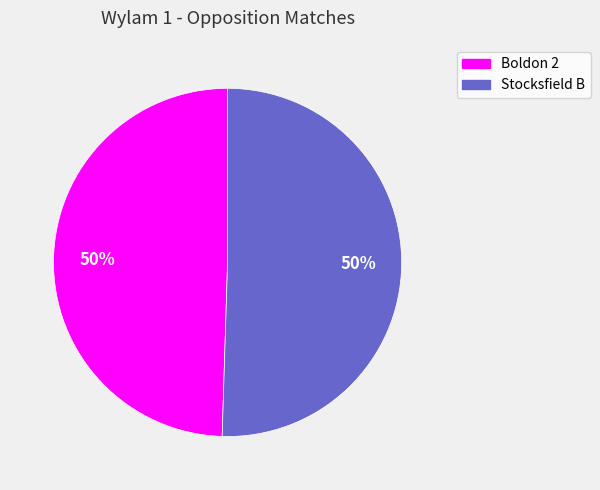

The Stocksfield B slice represents 44% of the pie. True or false?

False